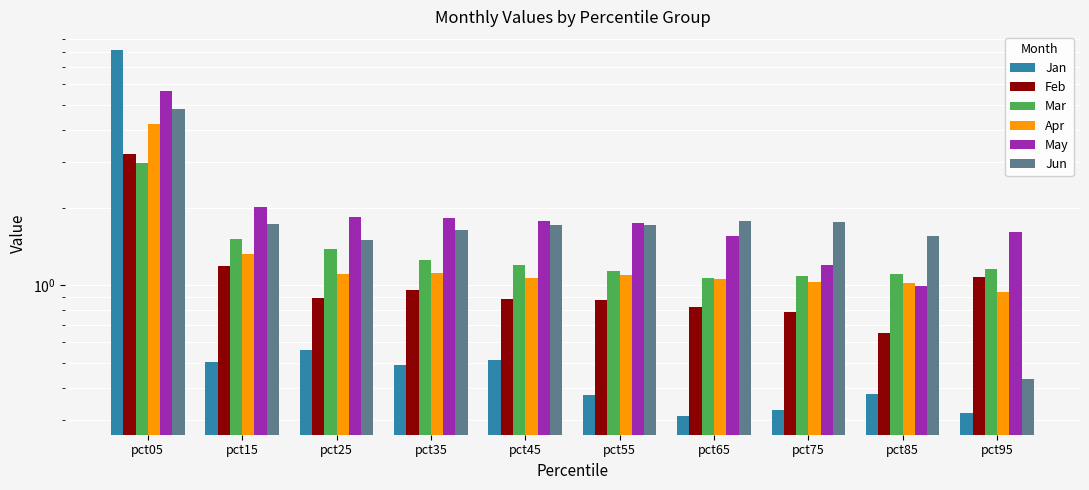

What is the approximate value of Apr at pct65?

1.1